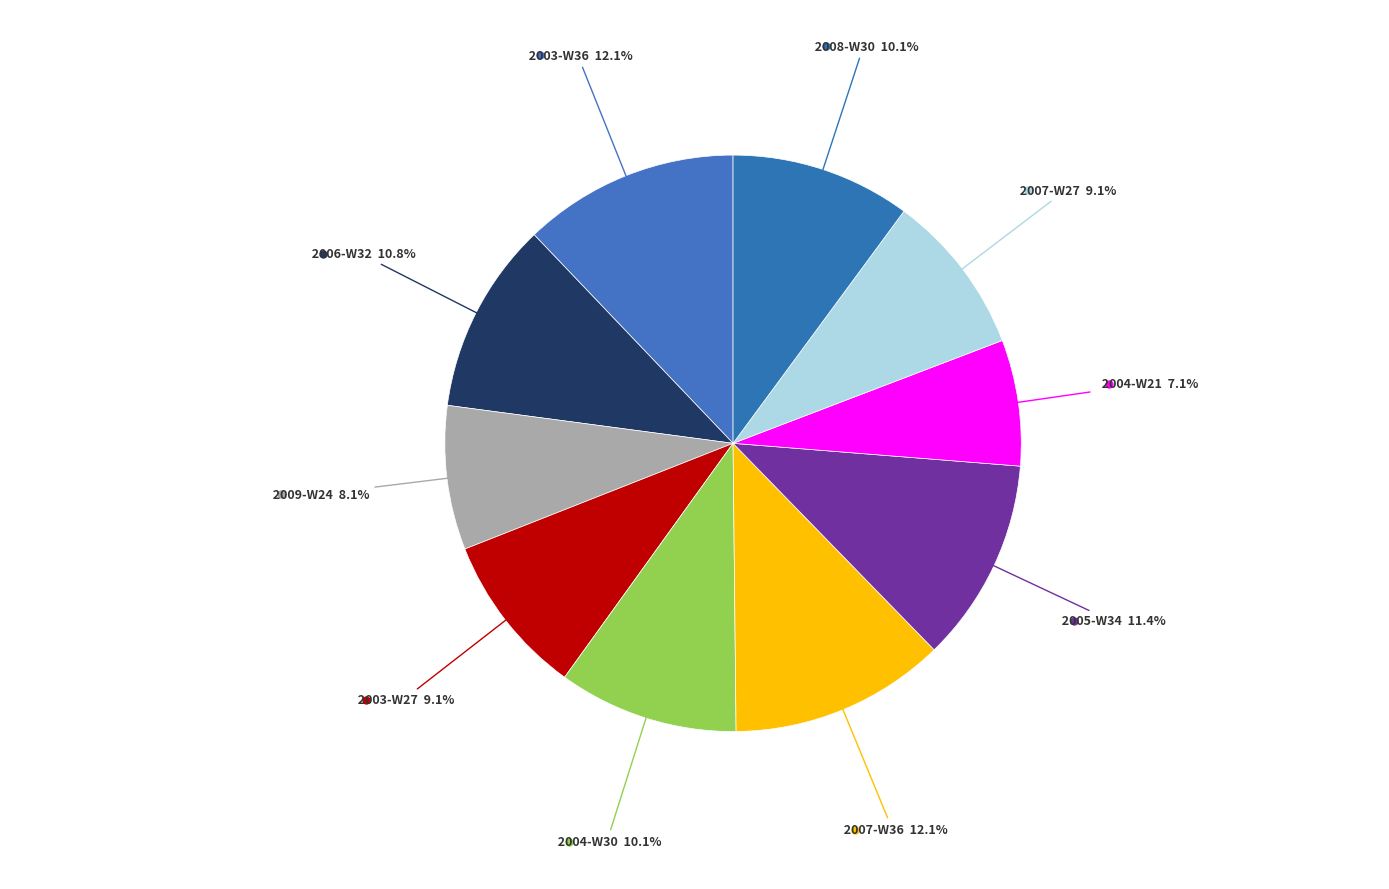

How many slices are in this pie chart?

10